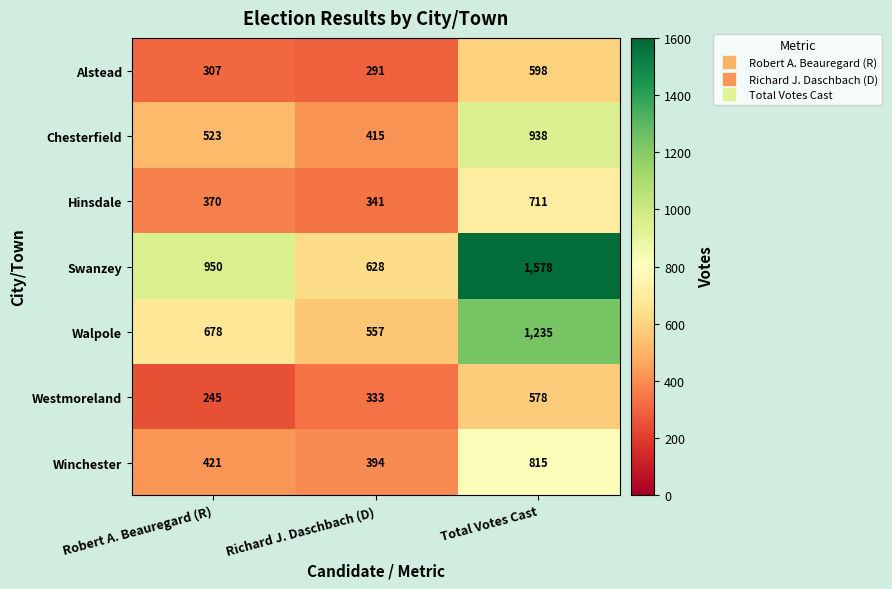

What is the maximum value shown in the chart?

1578